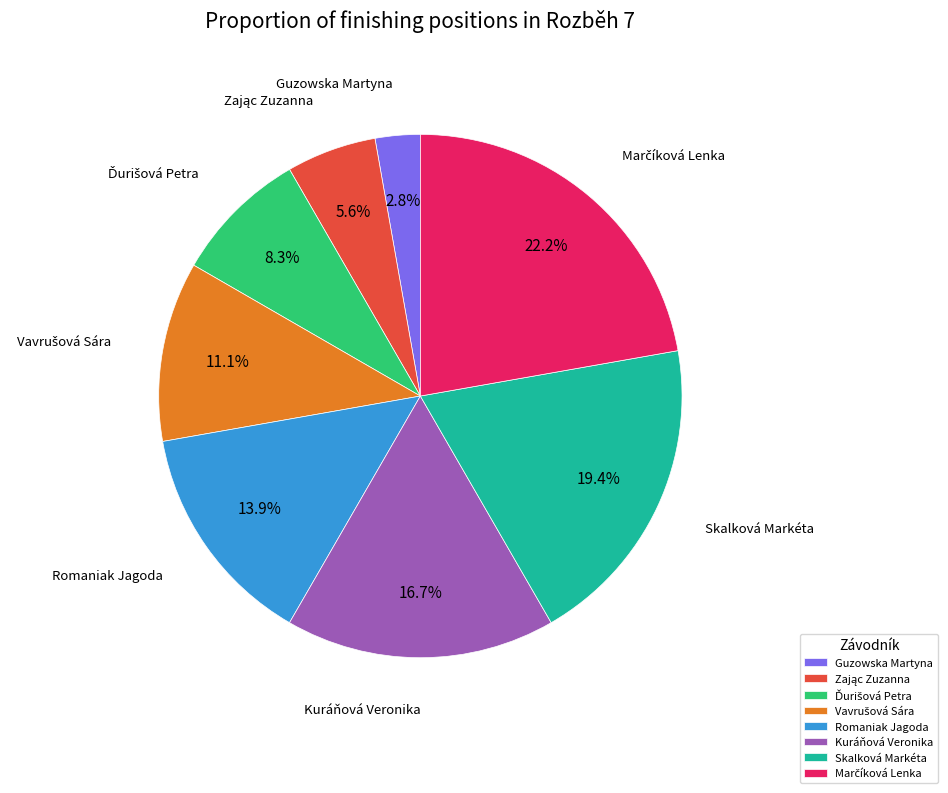

Count the number of slices in the pie.

8